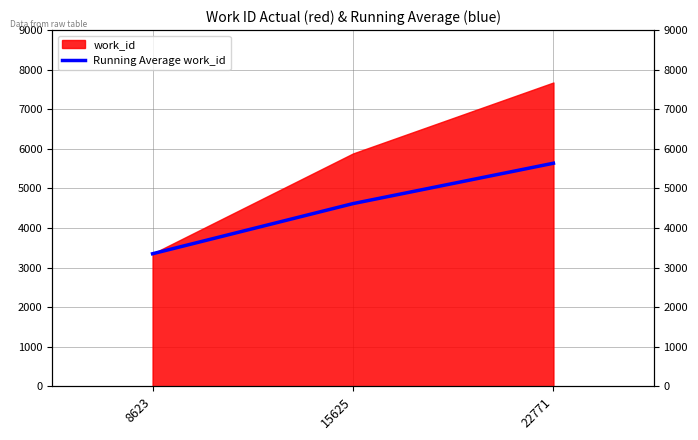

At which label does the data first exceed 4616?

15625